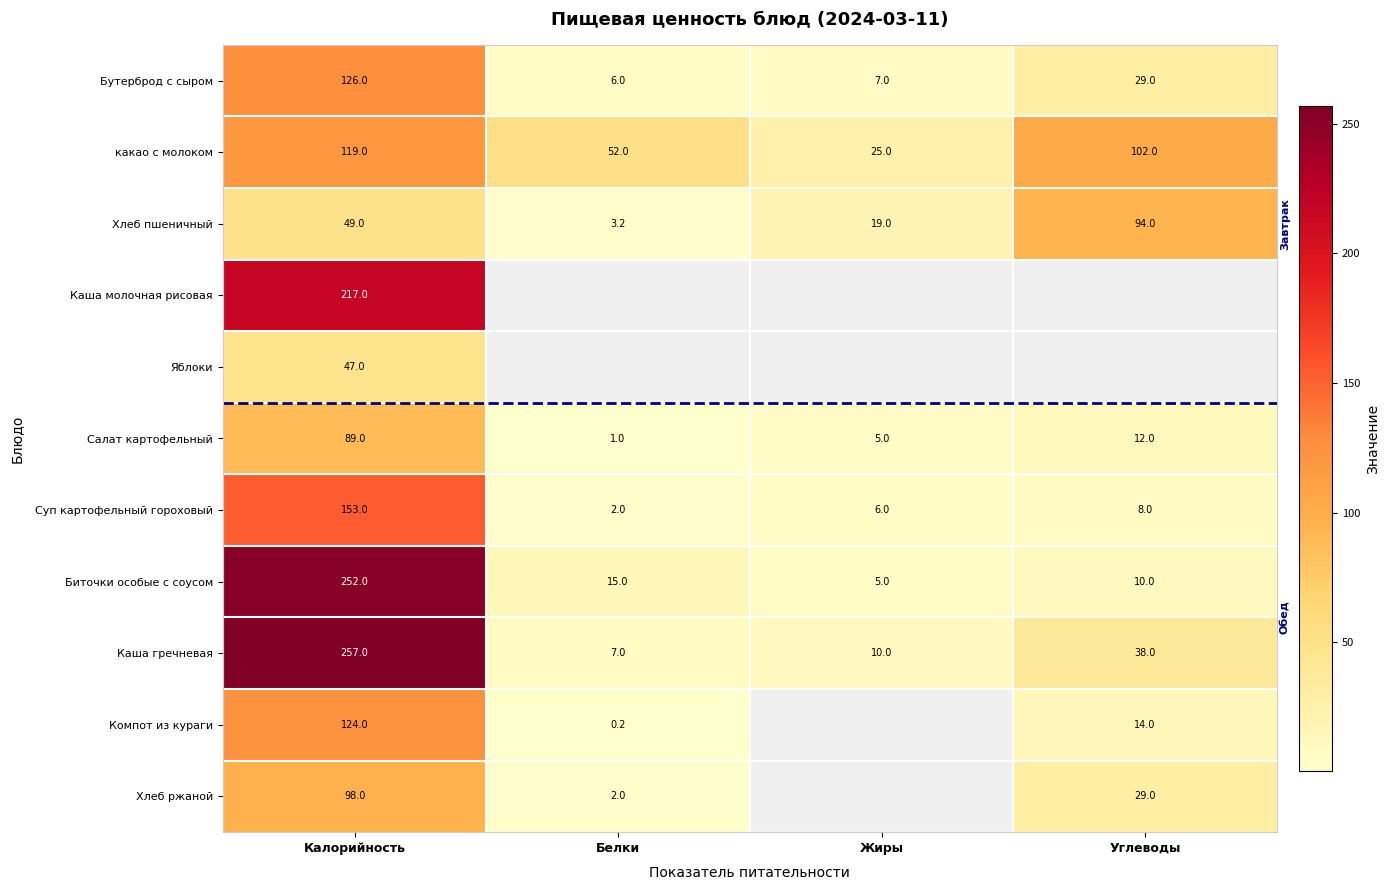

How many data points does each series have?

4